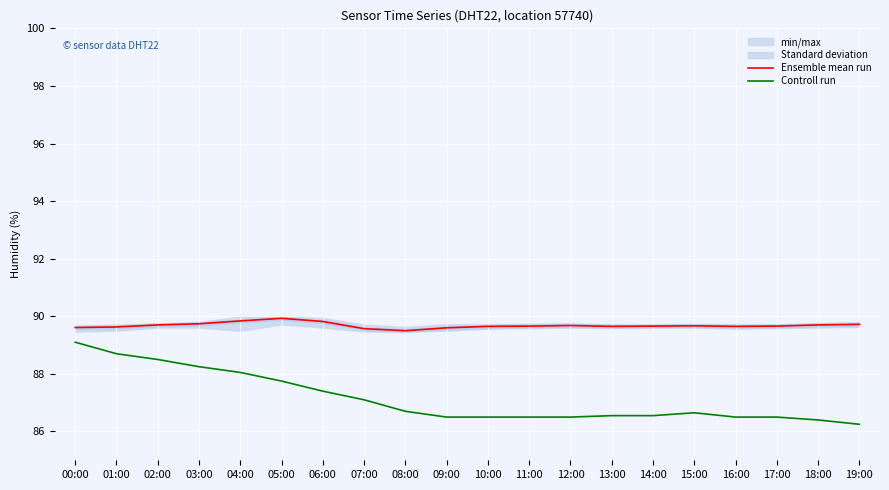

At 16:00, list the series in order from smallest to largest.

Controll run, Ensemble mean run